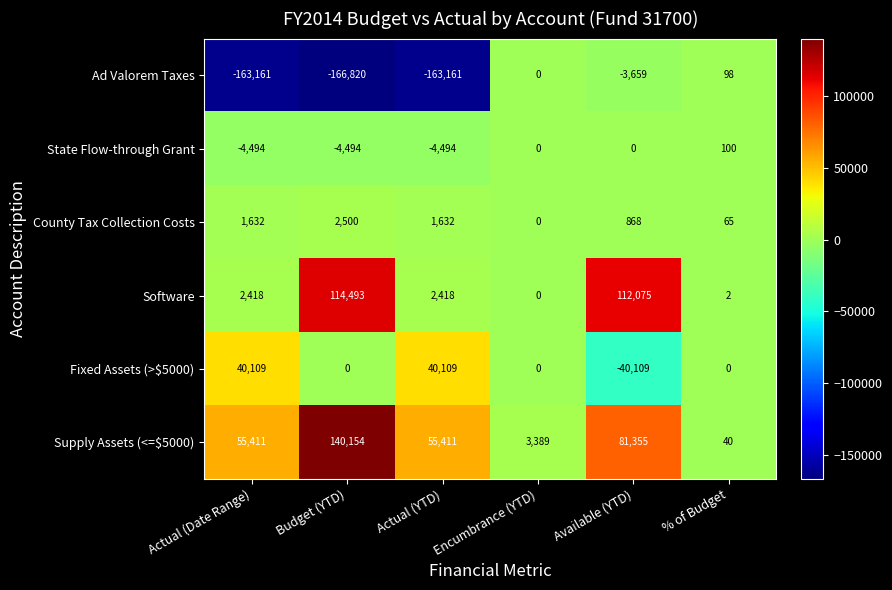

Which series has the largest total across all categories?

Supply Assets (<=$5000)